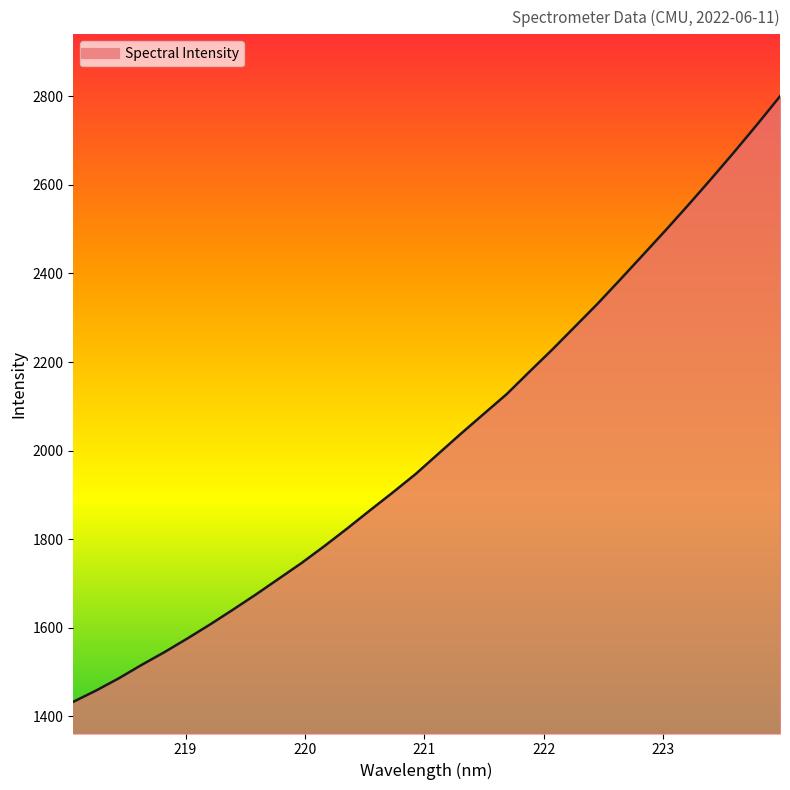

Reading right to left, what are all the values shown in this chart?

2800.2	2736.8	2675.1	2615.1	2556.3	2498.9	2442.9	2387.1	2332.2	2280.1	2228.1	2178.1	2127.4	2083.0	2038.4	1992.6	1946.7	1905.2	1864.8	1823.7	1784.0	1745.8	1710.3	1674.8	1640.7	1607.3	1575.5	1544.8	1516.0	1485.7	1457.9	1432.5